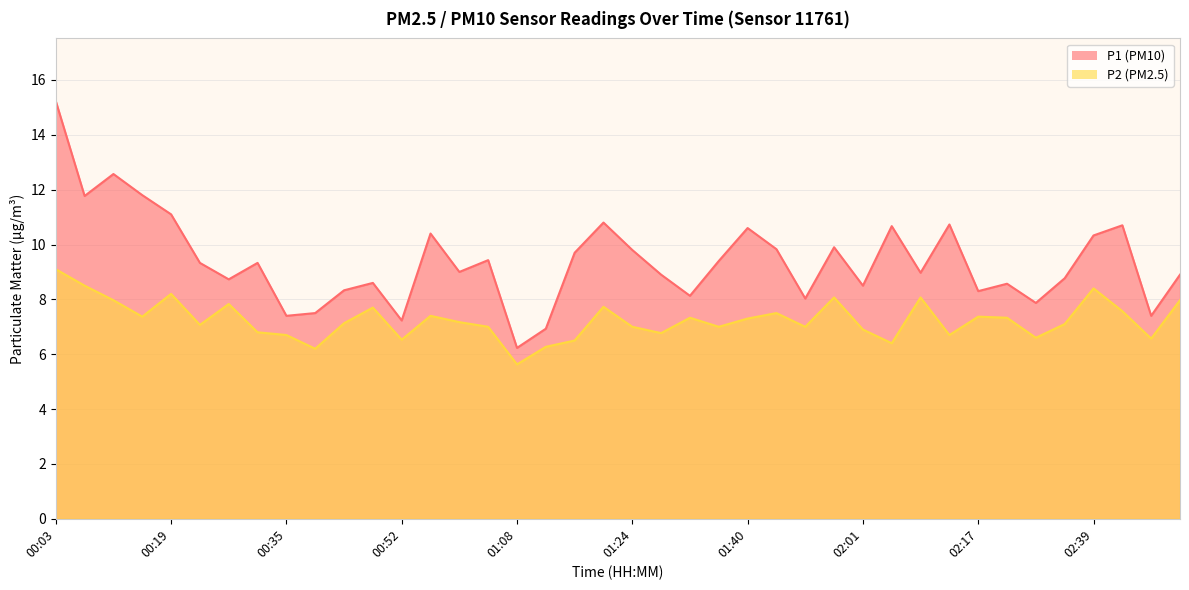

What is the value of the P1 point at the 32nd from the left?

10.7